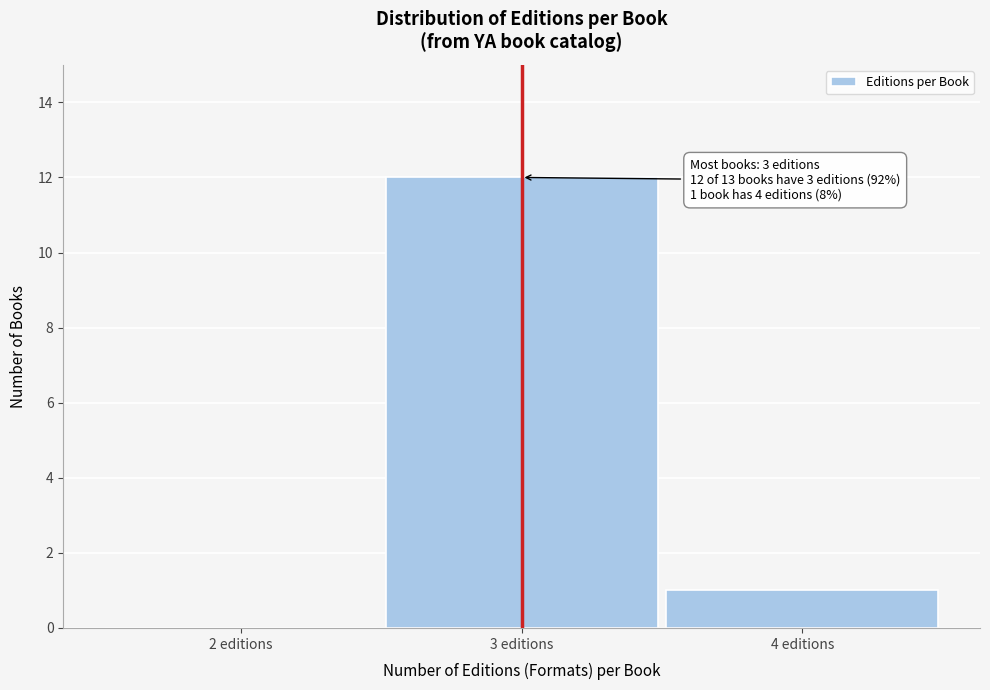

Over which range of the x-axis is the bar tallest?

2.5 to 3.5